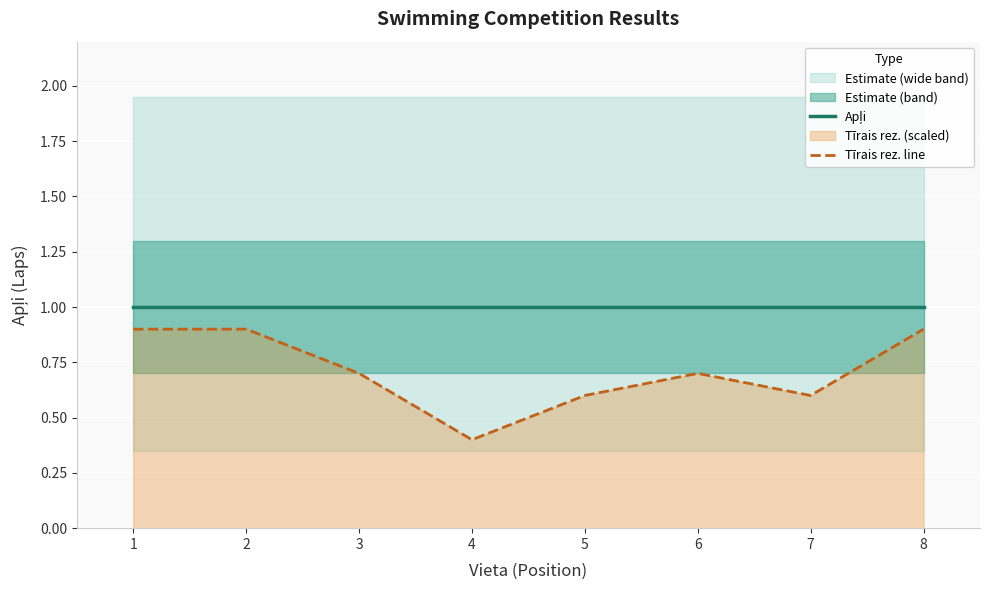

Which series has the largest total across all categories?

Apļi